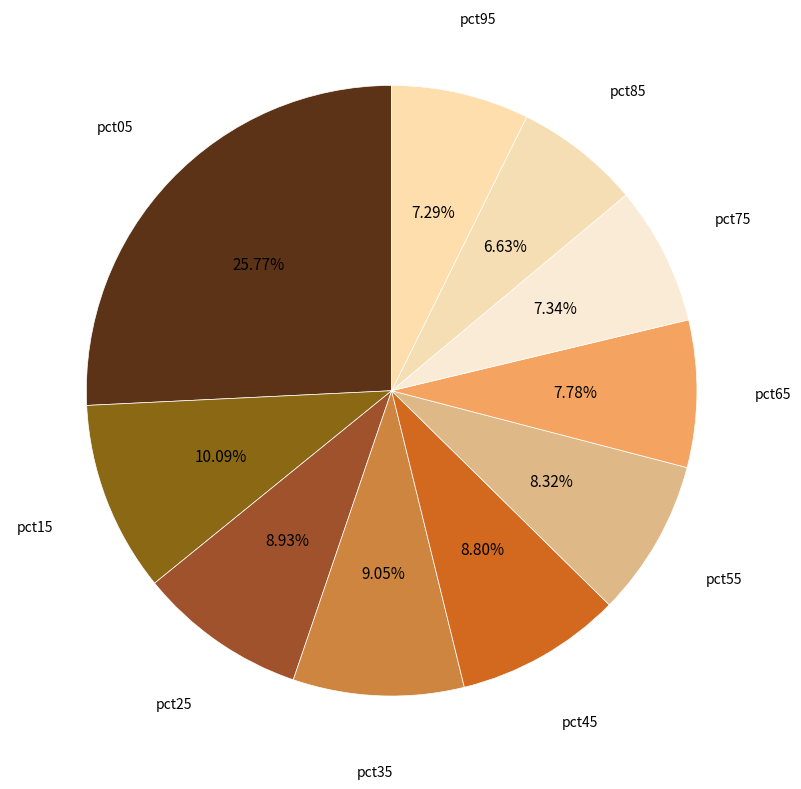

Which slice is the largest?

pct05